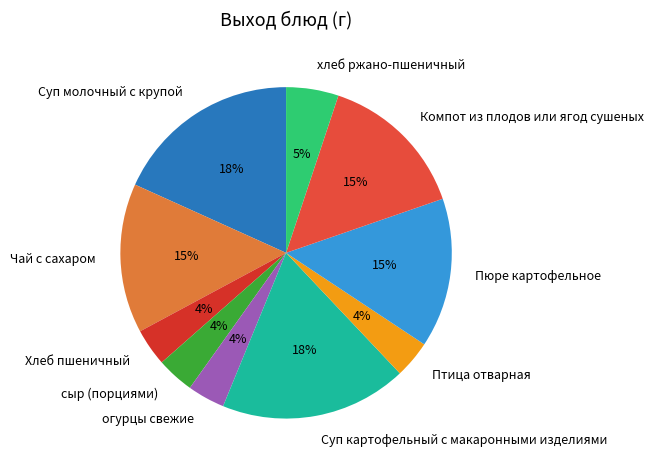

Do Птица отварная and хлеб ржано-пшеничный together represent more than half of the pie?

No